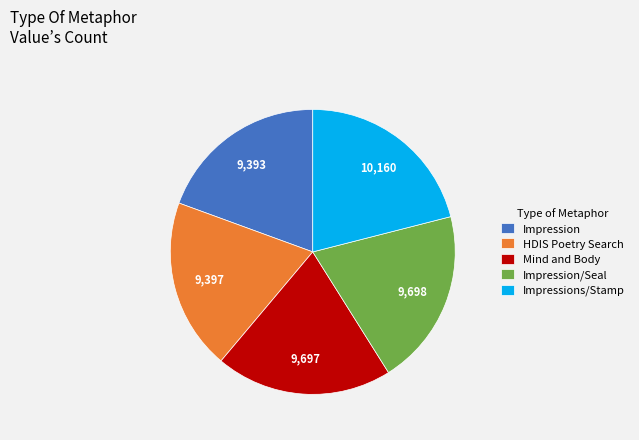

Which slice is the largest?

Impressions/Stamp